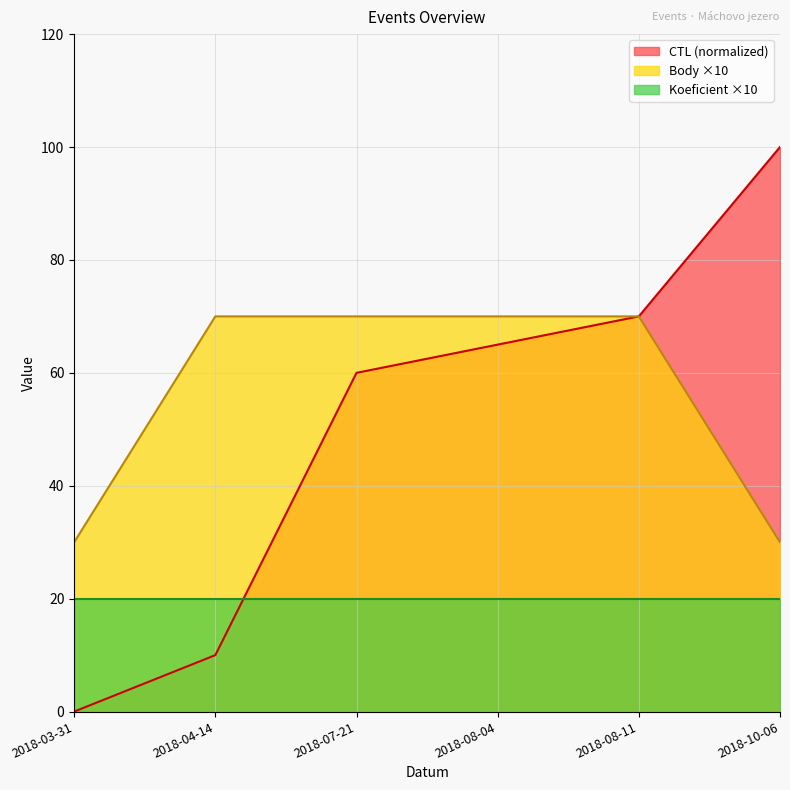

What is the difference between the maximum and minimum values in the Body series?

40